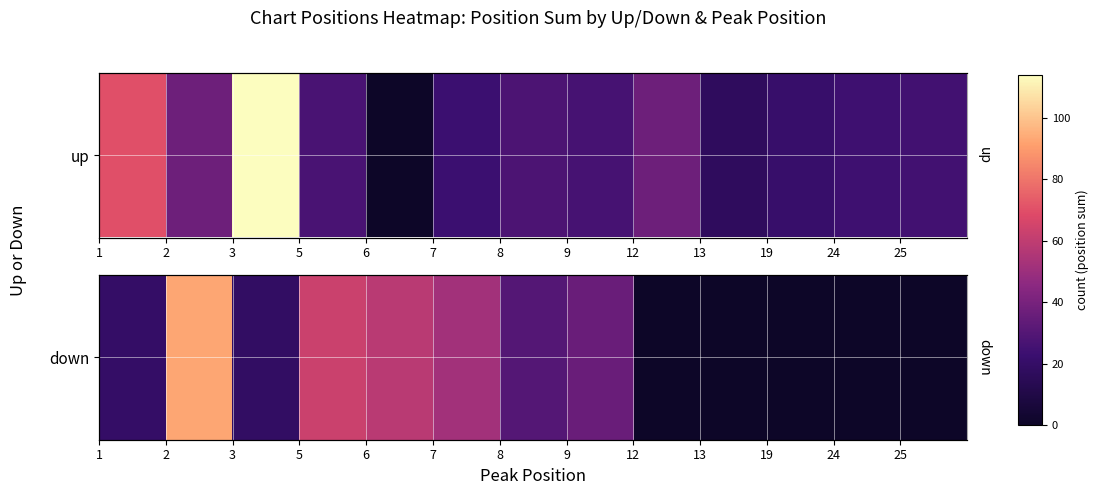

Approximately how many times larger is the value at 5 compared to 8?

2.1